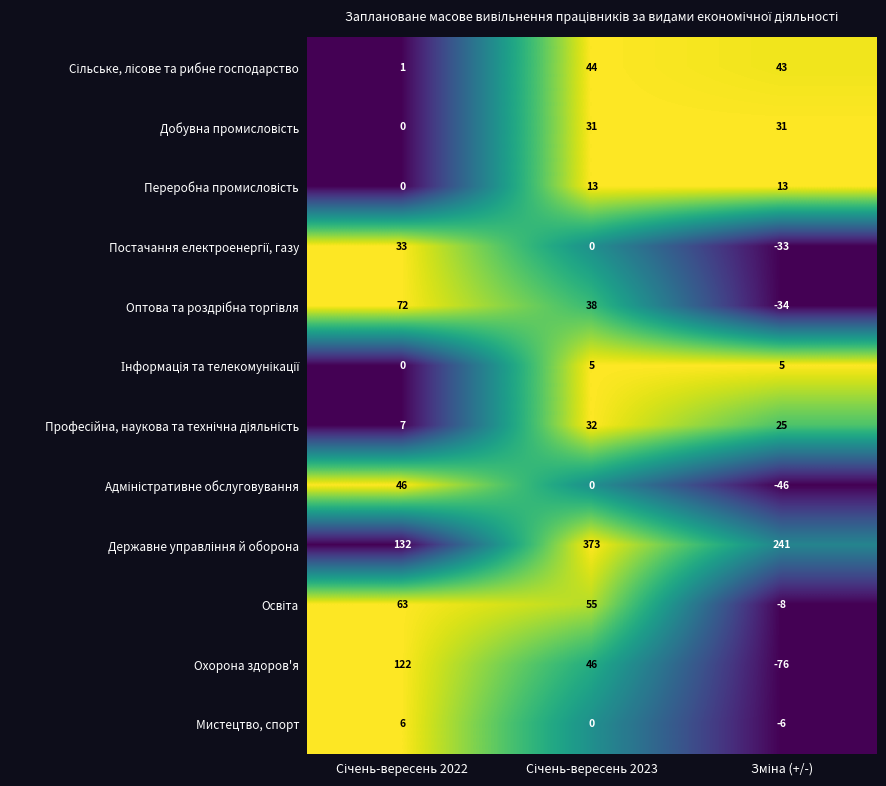

What is the average value of the Охорона здоров'я series?

31